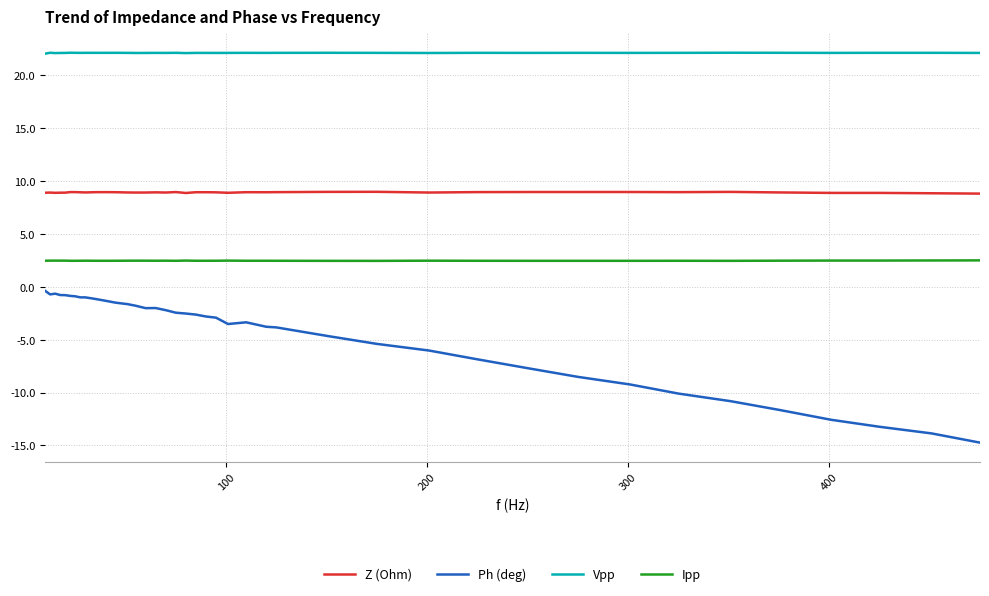

Which series has the largest total across all categories?

Vpp